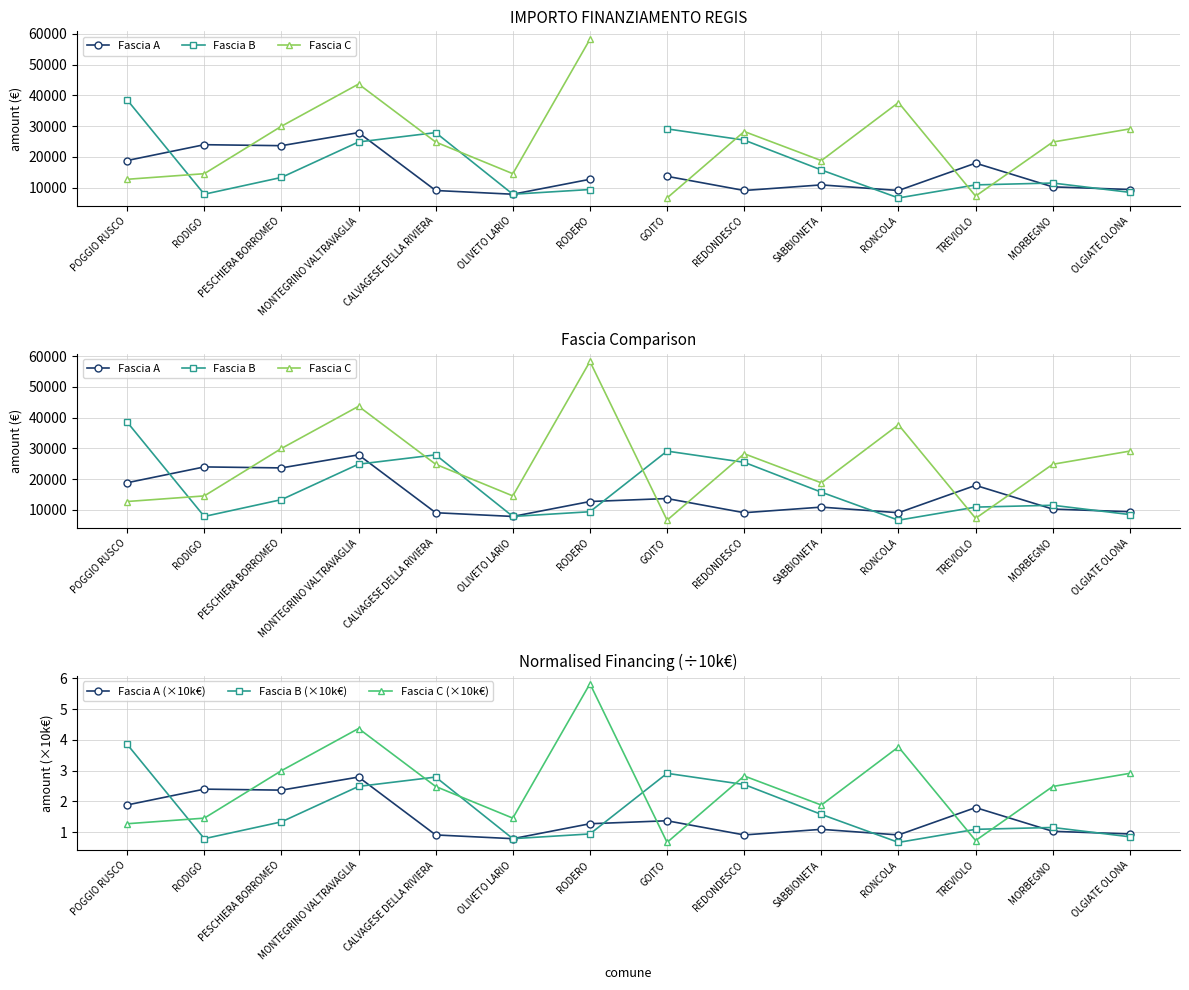

Which series has the largest range (max minus min)?

Fascia C